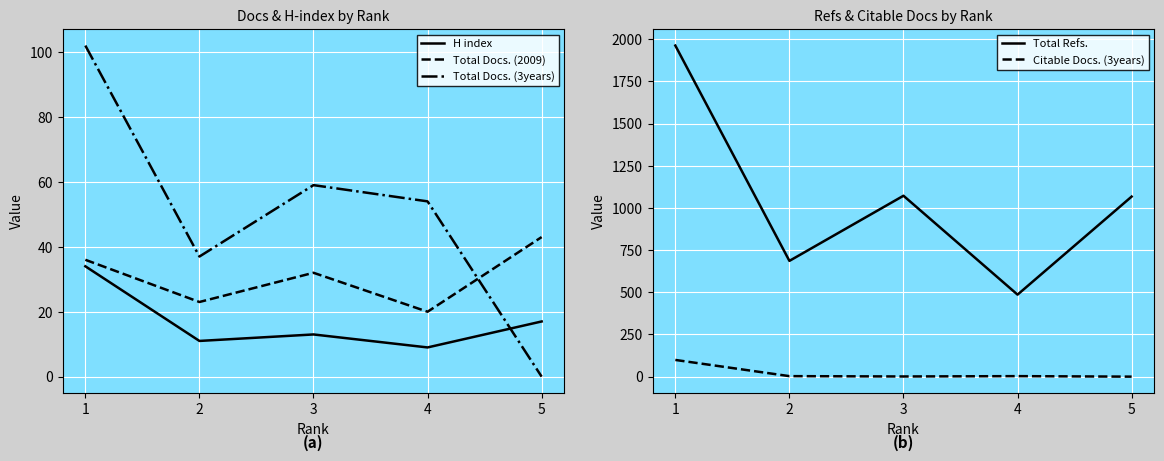

After their last crossing, which series has the higher values: Total Docs. (2009) or Citable Docs. (3years)?

Total Docs. (2009)